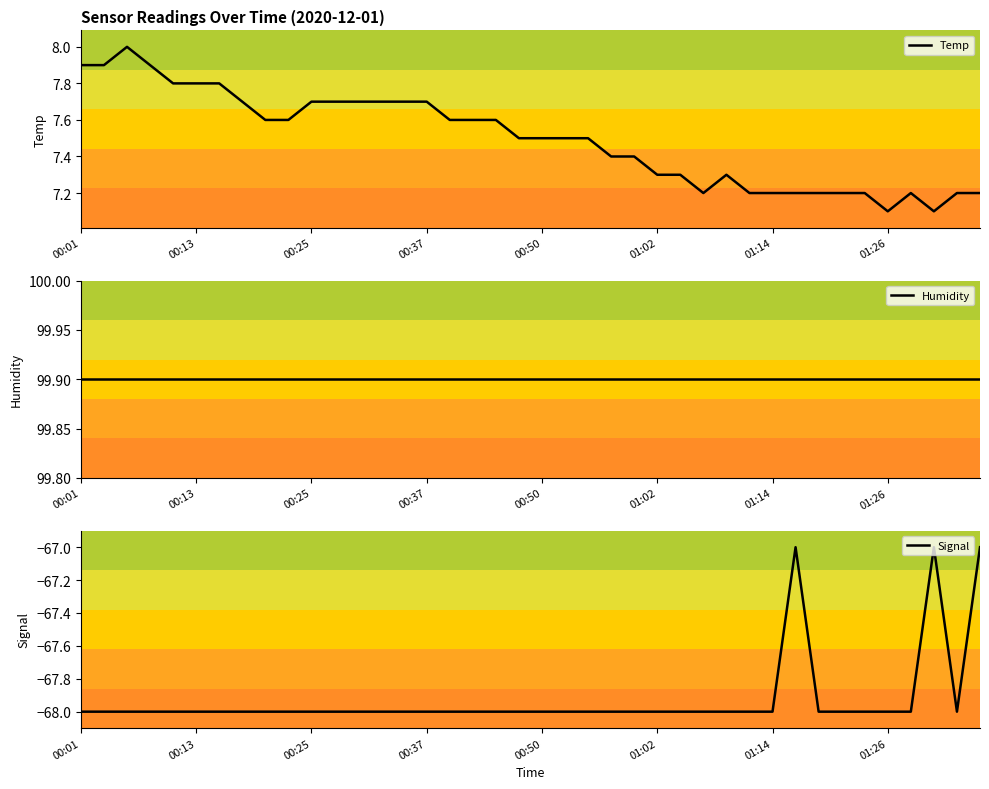

At which category is the sum across all series the highest?

31